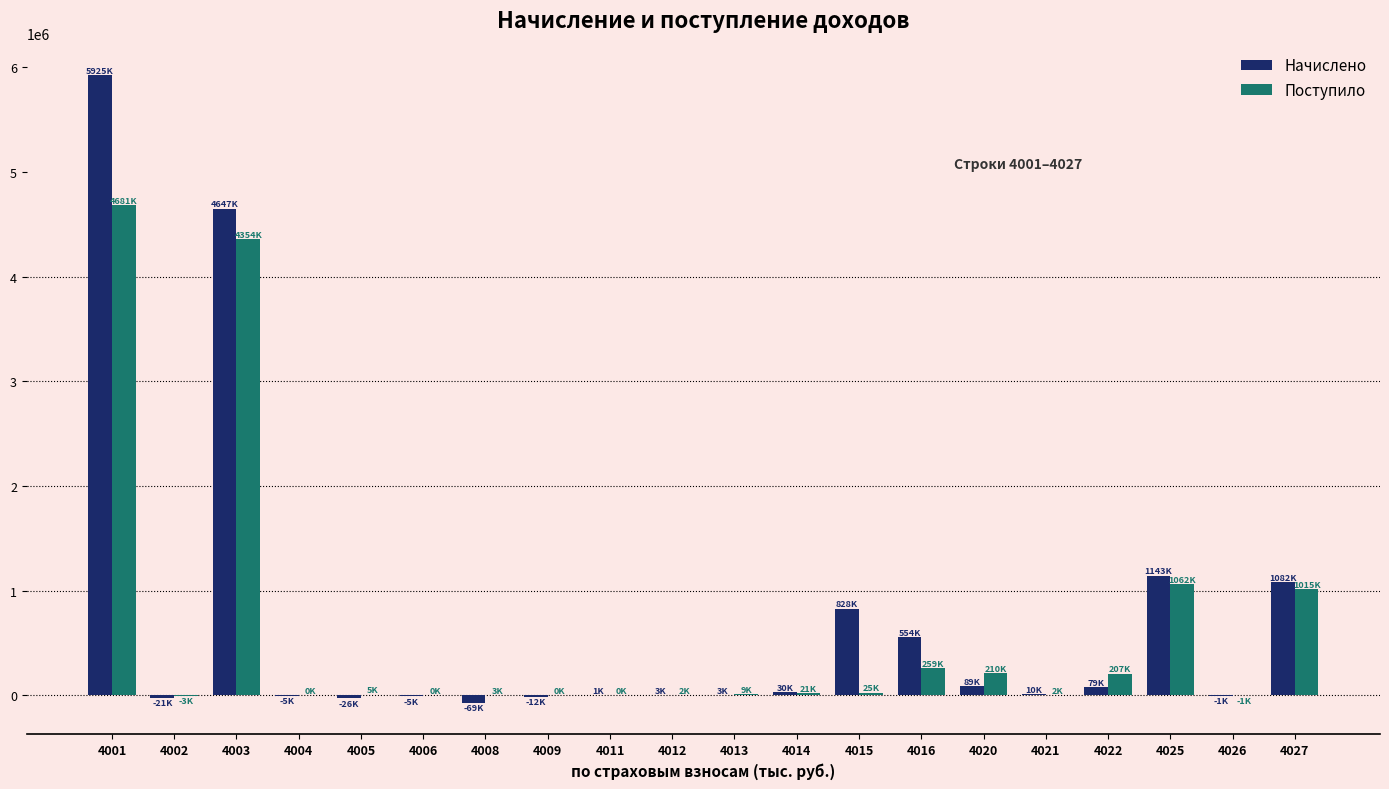

Which series changed the most between 4012 and 4027?

Начислено